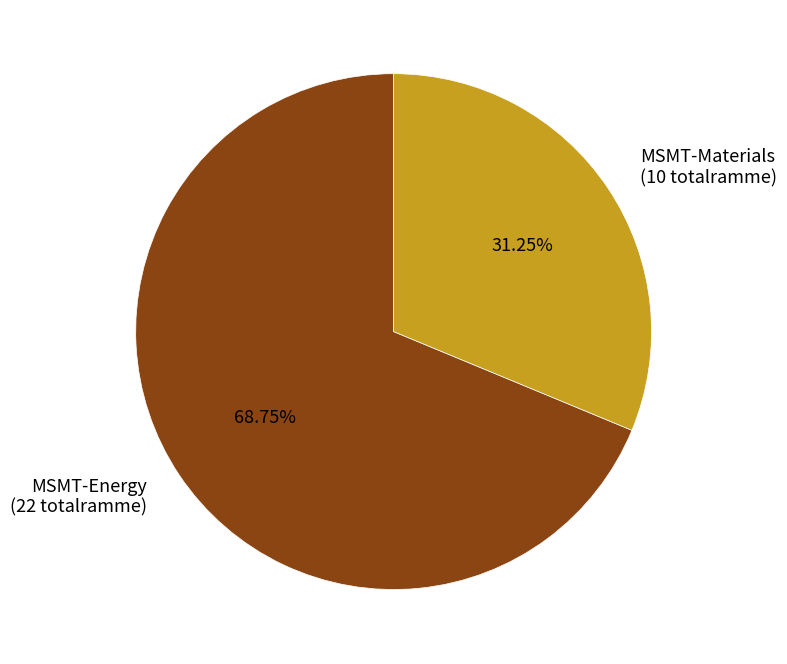

Do MSMT-Energy (22 totalramme) and MSMT-Materials (10 totalramme) together represent more than half of the pie?

Yes